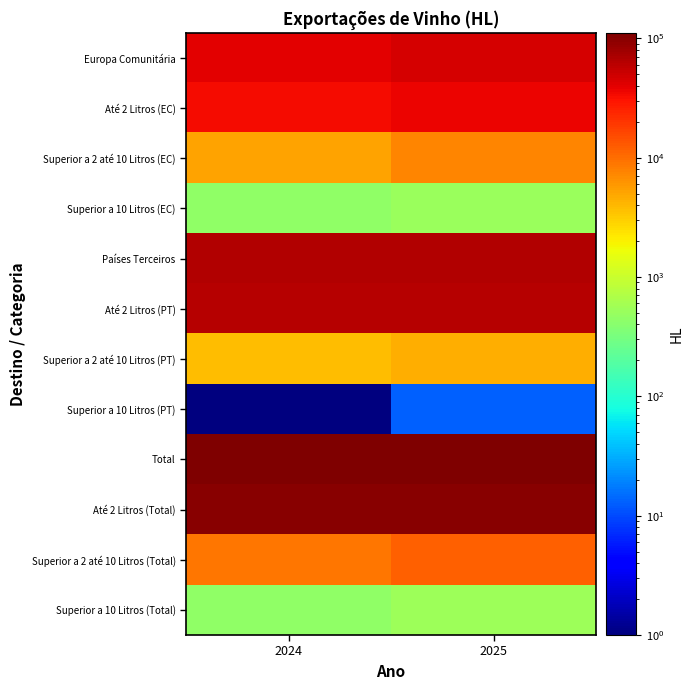

Count the number of categories in the chart.

2